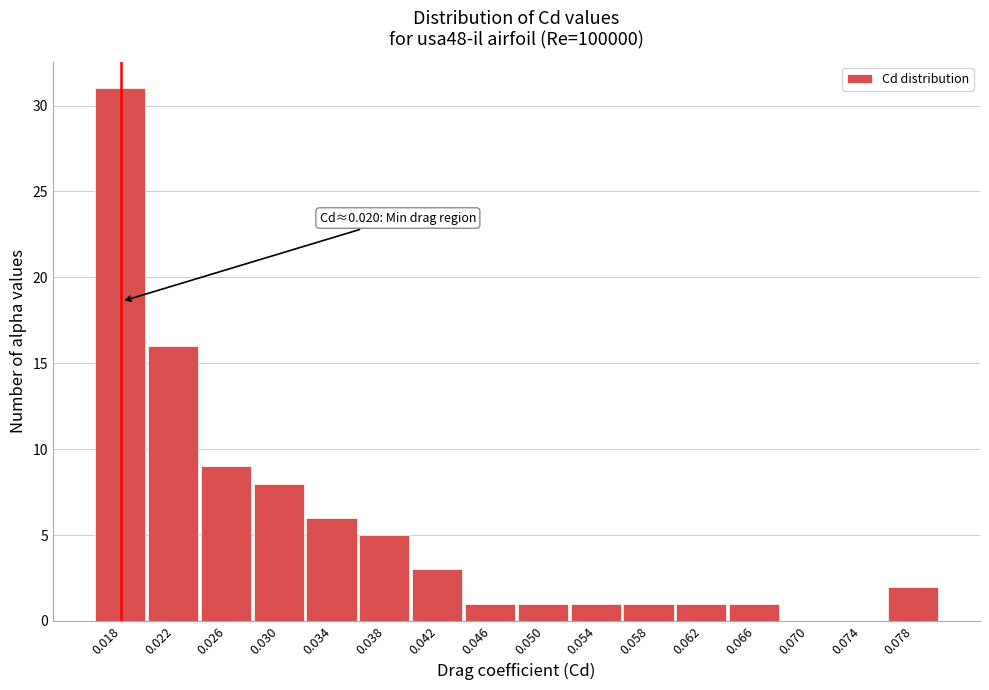

Reading left to right, transcribe all the data shown in this chart.

0.018=31	0.022=16	0.026=9	0.030=8	0.034=6	0.038=5	0.042=3	0.046=1	0.050=1	0.054=1	0.058=1	0.062=1	0.066=1	0.070=0	0.074=0	0.078=2